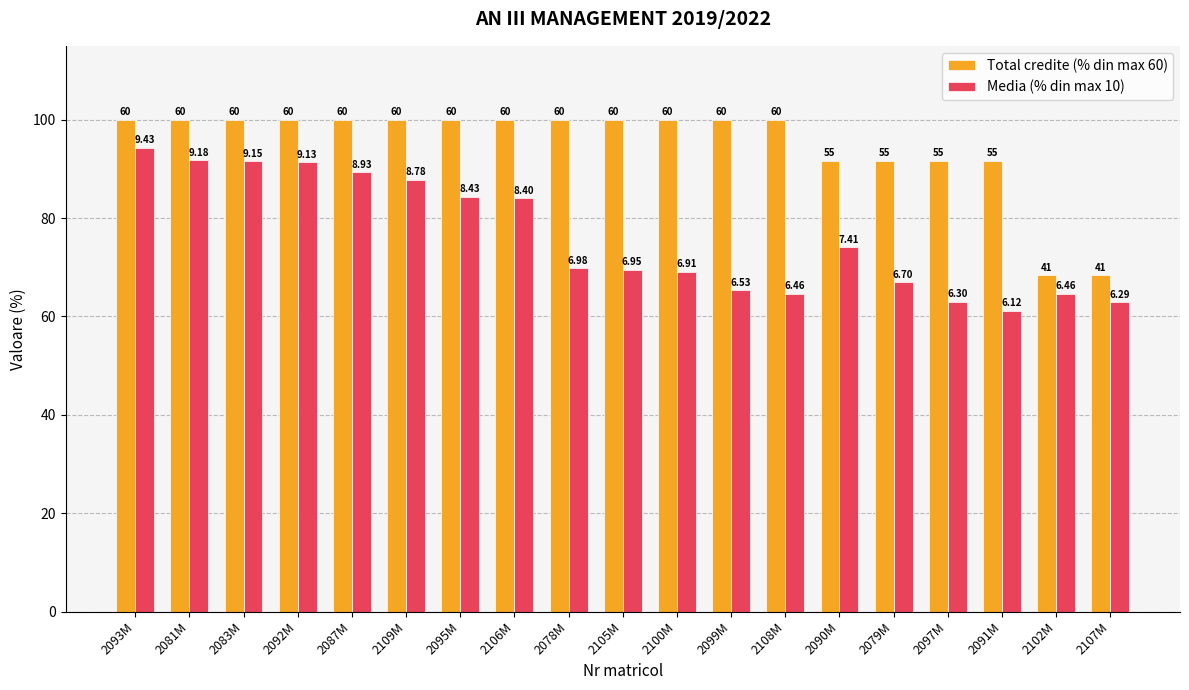

Which series has the largest total across all categories?

Total credite (% din max 60)